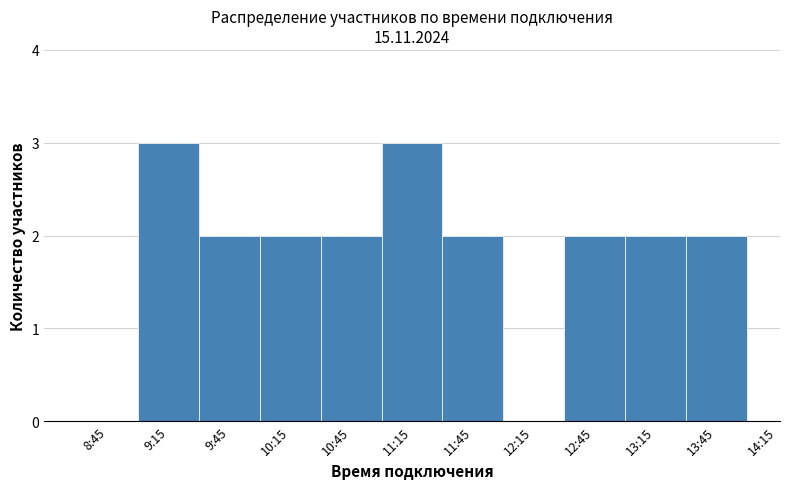

Reading left to right, transcribe all the data shown in this chart.

8:45=0	9:15=3	9:45=2	10:15=2	10:45=2	11:15=3	11:45=2	12:15=0	12:45=2	13:15=2	13:45=2